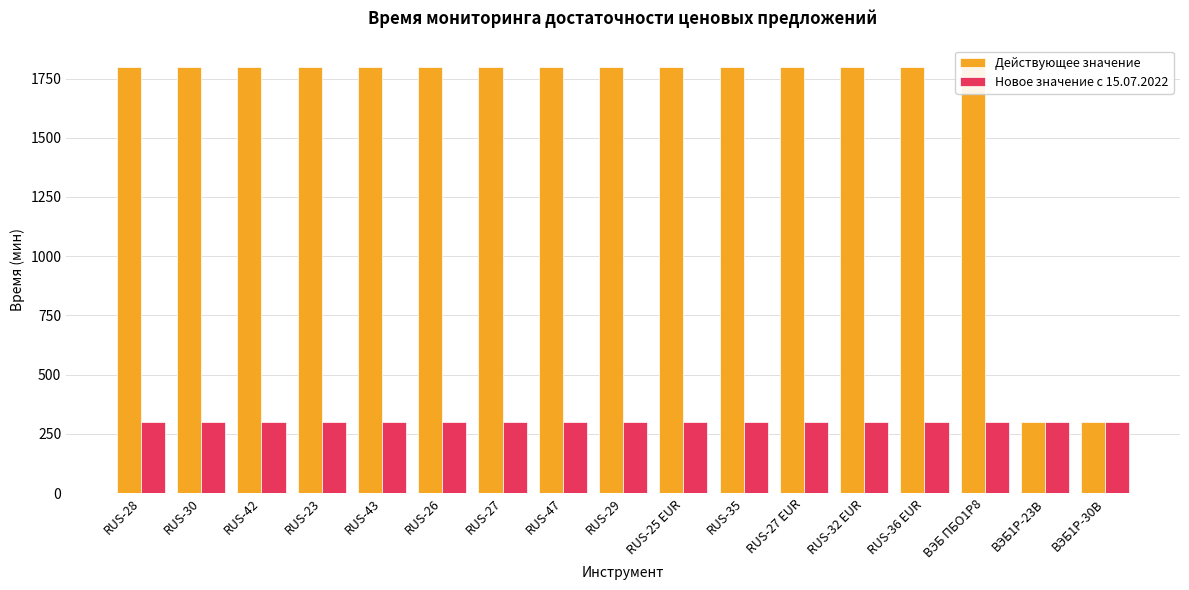

What is the smallest value displayed?

300